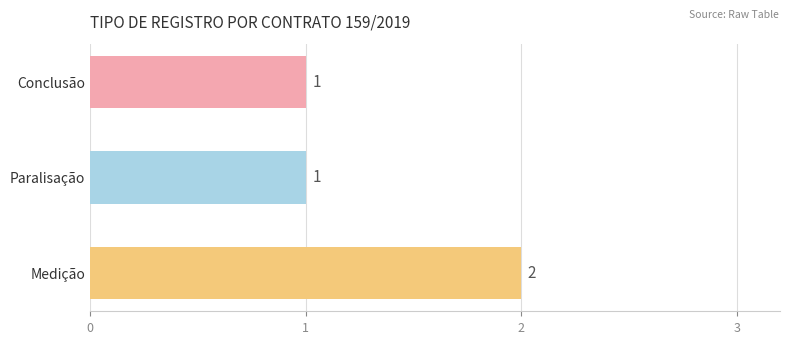

The chart shows a value of 0 at Conclusão. True or false?

False